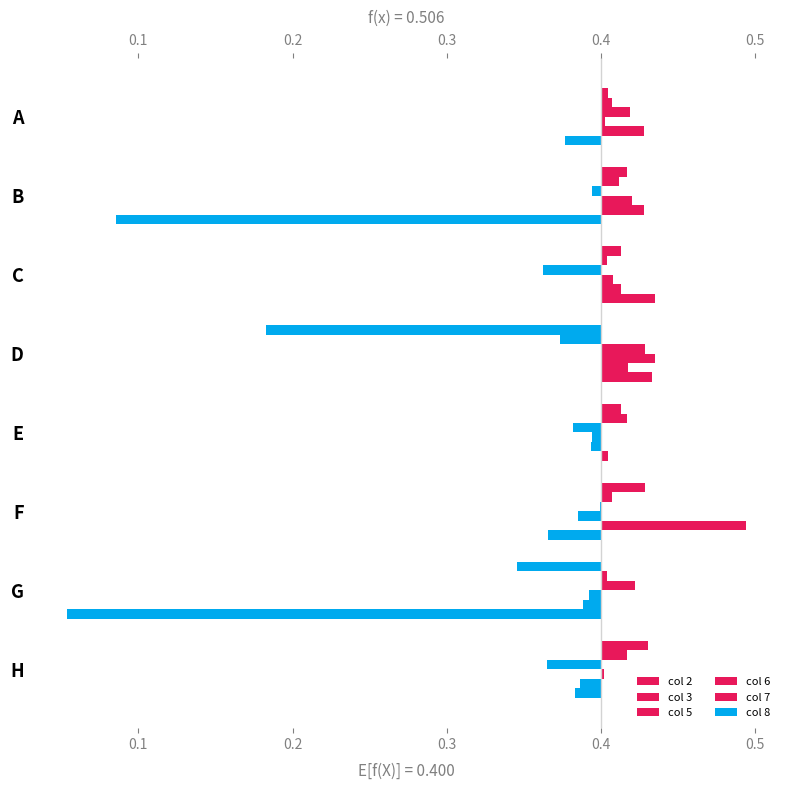

How many categories are shown in the chart?

8